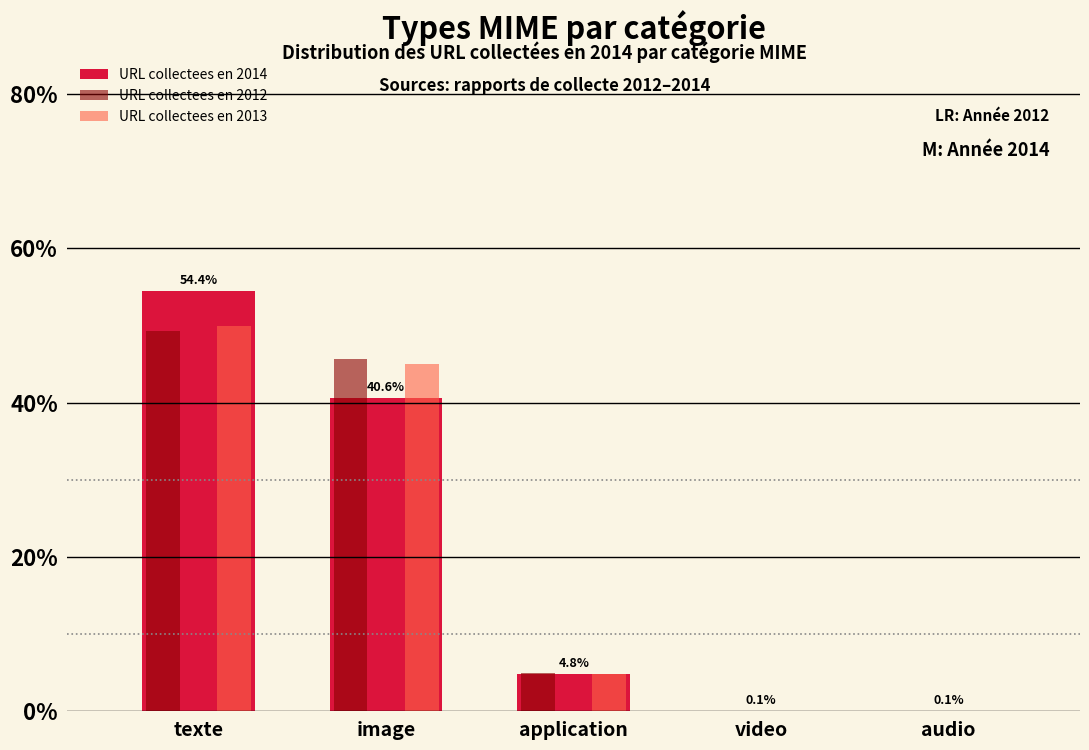

Reading left to right, list all the values displayed in this chart.

URL collectees en 2014: texte=54.4	image=40.6	application=4.8	video=0.1	audio=0.1
URL collectees en 2012: texte=49.4	image=45.6	application=4.9	video=0.1	audio=0.1
URL collectees en 2013: texte=50.0	image=45.1	application=4.8	video=0.1	audio=0.1